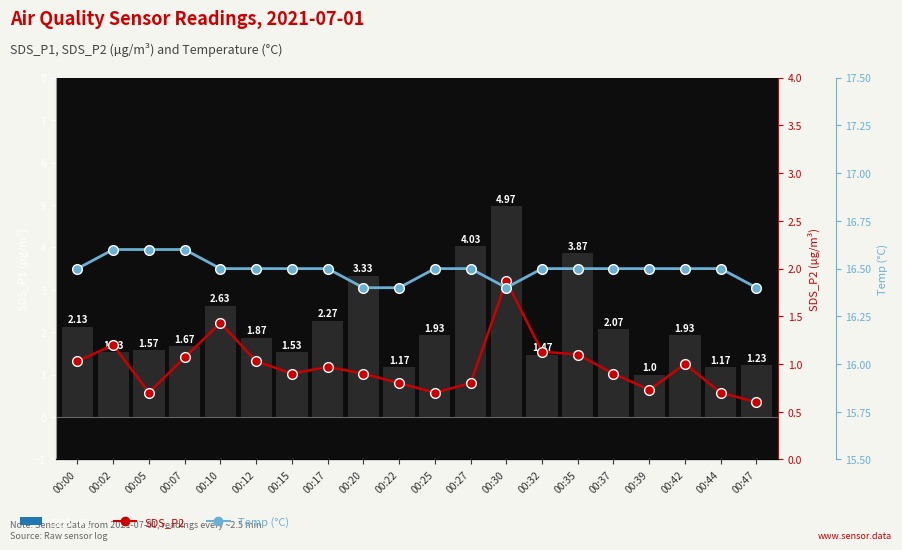

Reading left to right, extract all data points from this chart.

SDS_P1: 2.1	1.5	1.6	1.7	2.6	1.9	1.5	2.3	3.3	1.2	1.9	4.0	5.0	1.5	3.9	2.1	1.0	1.9	1.2	1.2
SDS_P2: 1.0	1.2	0.7	1.1	1.4	1.0	0.9	1.0	0.9	0.8	0.7	0.8	1.9	1.1	1.1	0.9	0.7	1.0	0.7	0.6
Temp (°C): 16.5	16.6	16.6	16.6	16.5	16.5	16.5	16.5	16.4	16.4	16.5	16.5	16.4	16.5	16.5	16.5	16.5	16.5	16.5	16.4